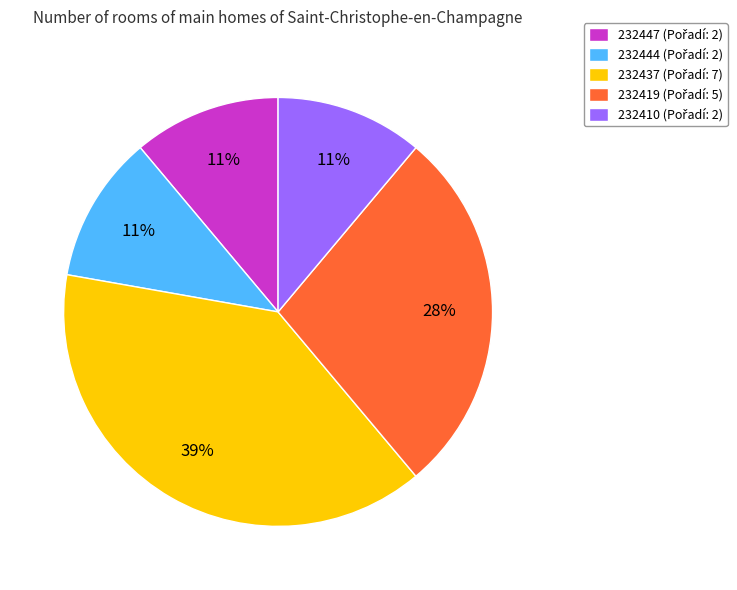

Count the number of slices in the pie.

5